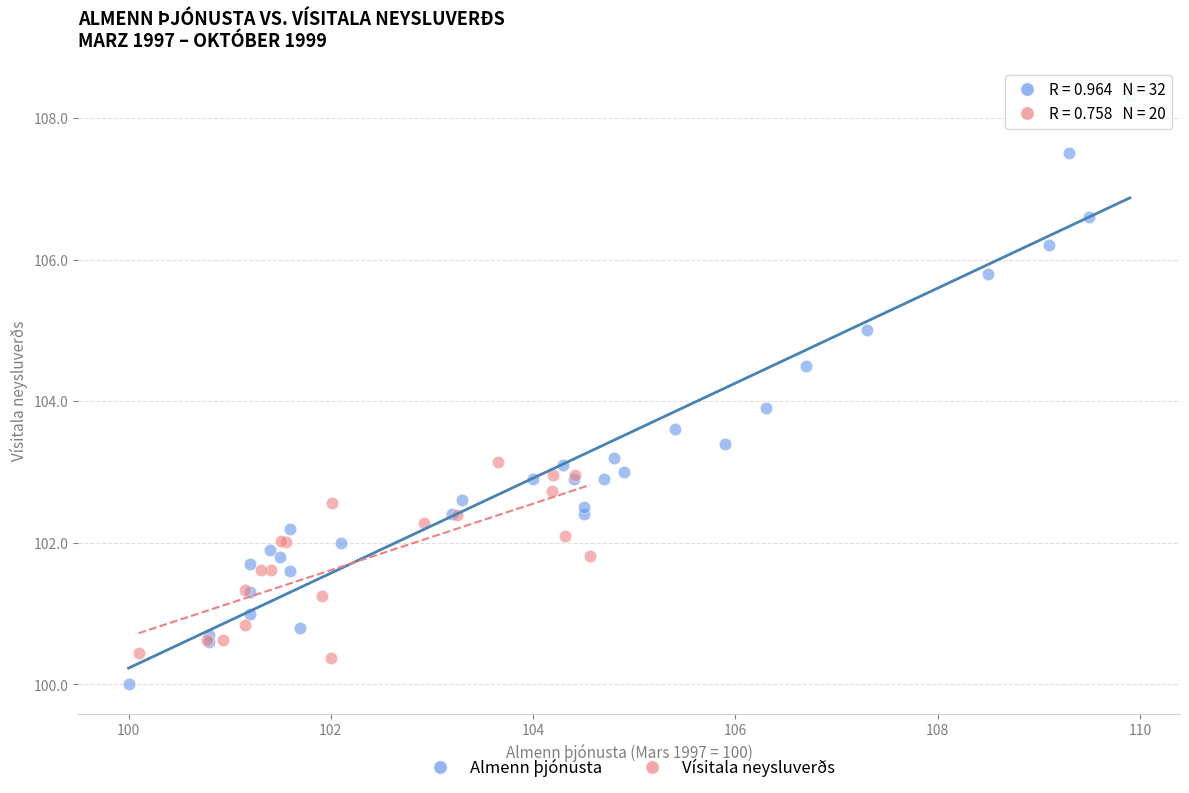

Which series contains the highest Y value?

Almenn þjónusta